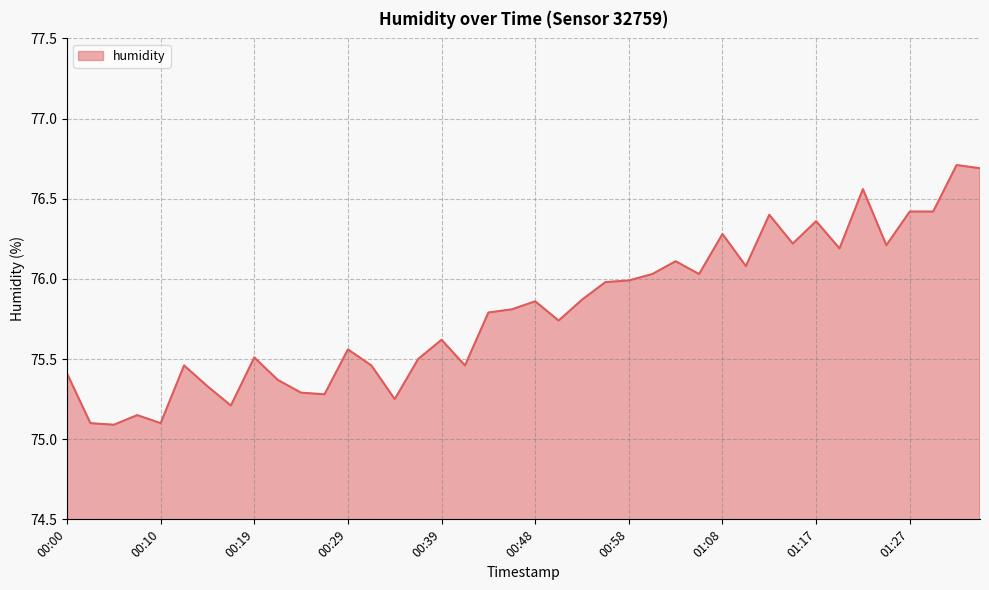

What is the difference between the maximum and minimum values?

1.6